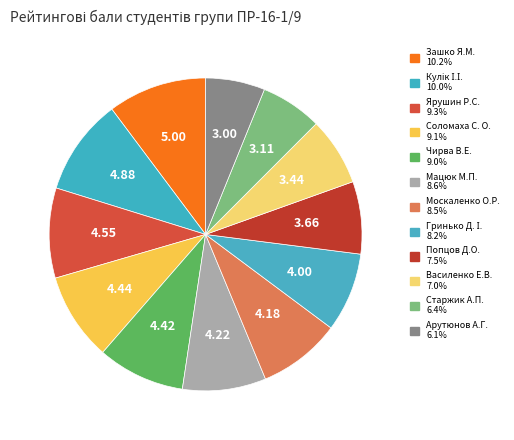

How many slices are in this pie chart?

12